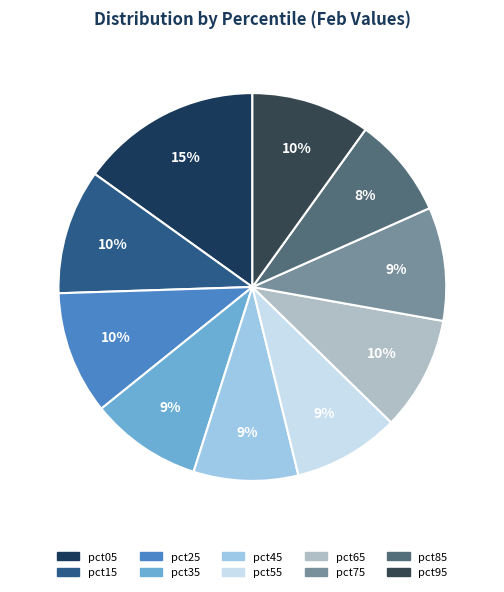

What is the largest slice in the pie chart?

pct05